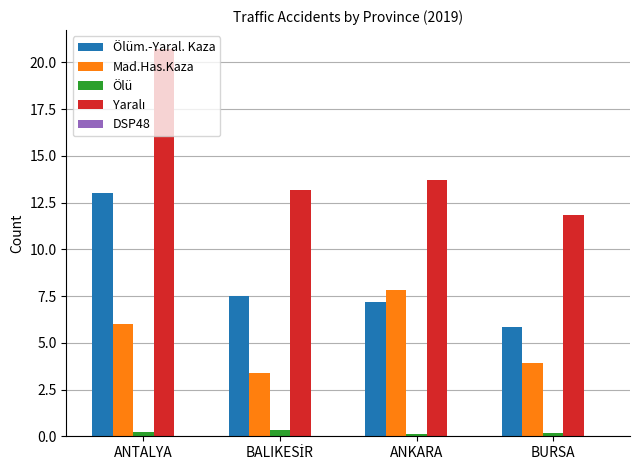

At which category is the sum across all series the highest?

ANTALYA